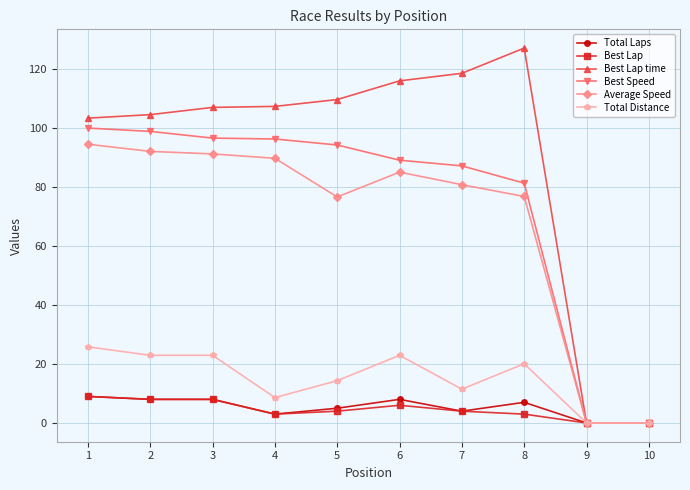

Which series has the largest range (max minus min)?

Best Lap time